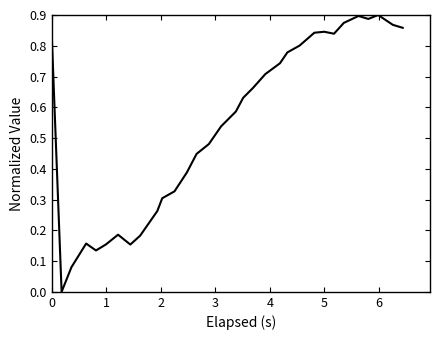

Reading right to left, what are all the values shown in this chart?

0.9	0.9	0.9	0.9	0.9	0.9	0.8	0.8	0.8	0.8	0.8	0.7	0.7	0.7	0.6	0.6	0.5	0.5	0.4	0.4	0.3	0.3	0.3	0.2	0.2	0.2	0.2	0.1	0.2	0.1	0.0	0.8